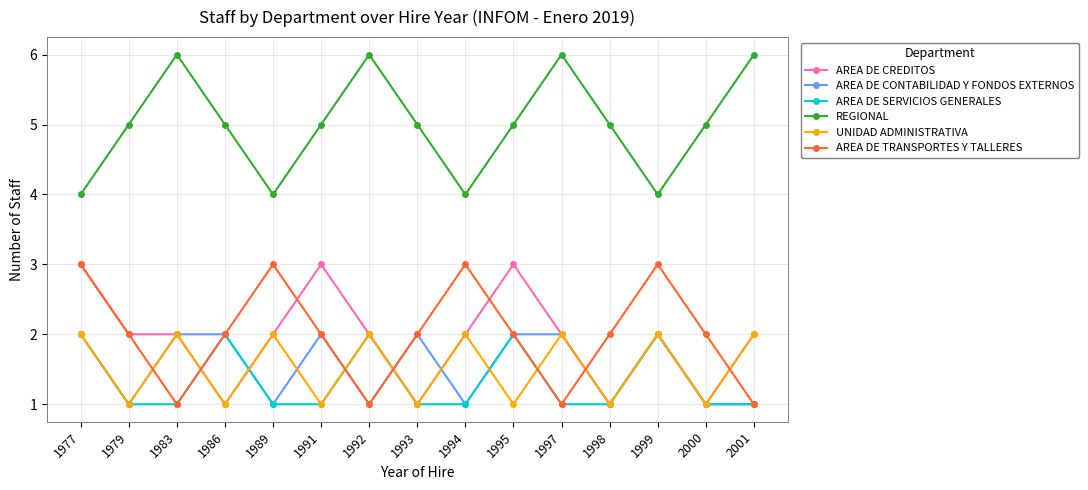

What is the approximate value of AREA DE CONTABILIDAD Y FONDOS EXTERNOS at 1994?

1